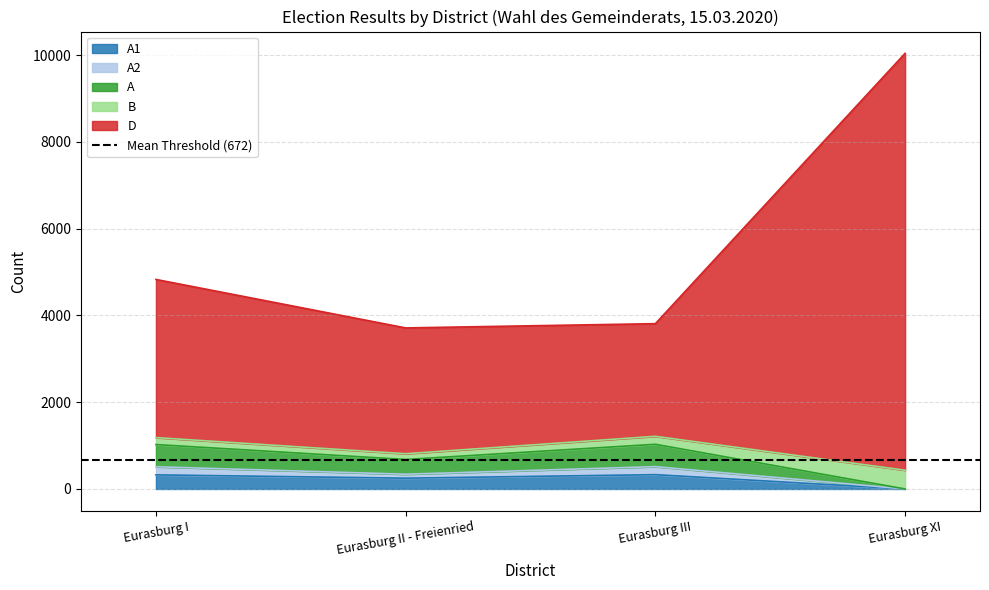

Does the chart have visible grid lines?

Yes